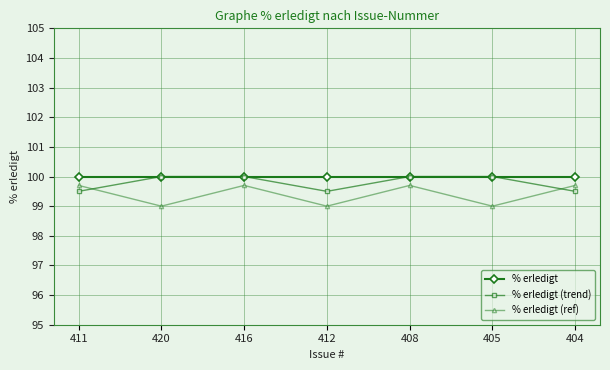

True or false: % erledigt (trend) has a value of 37.4 at 404.

False